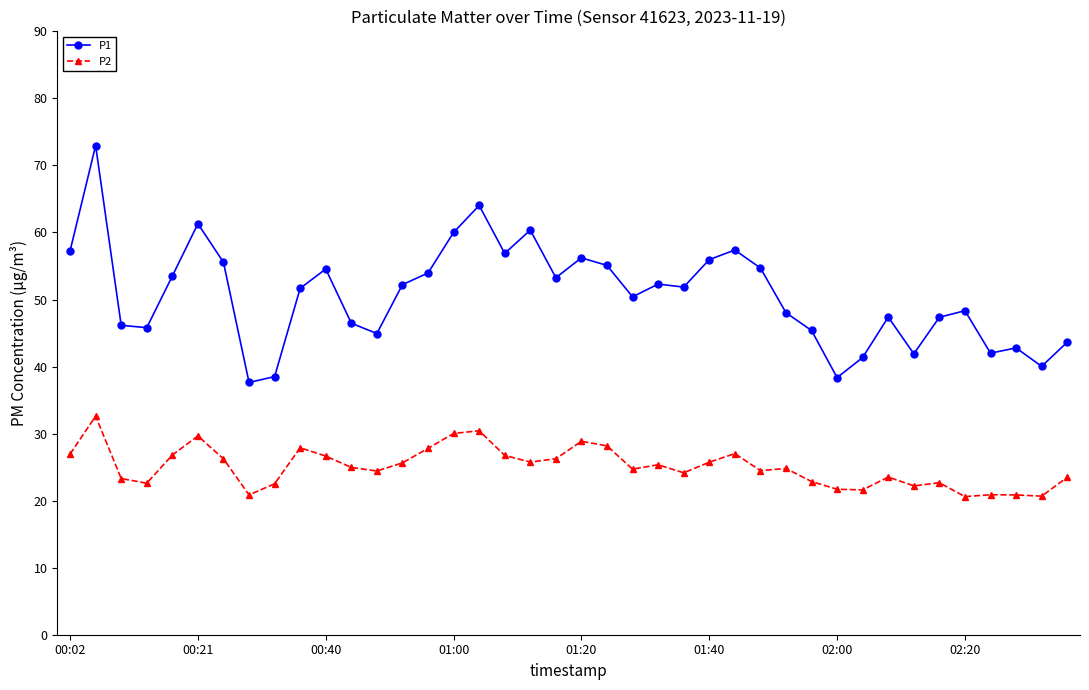

Count the number of categories in the chart.

40